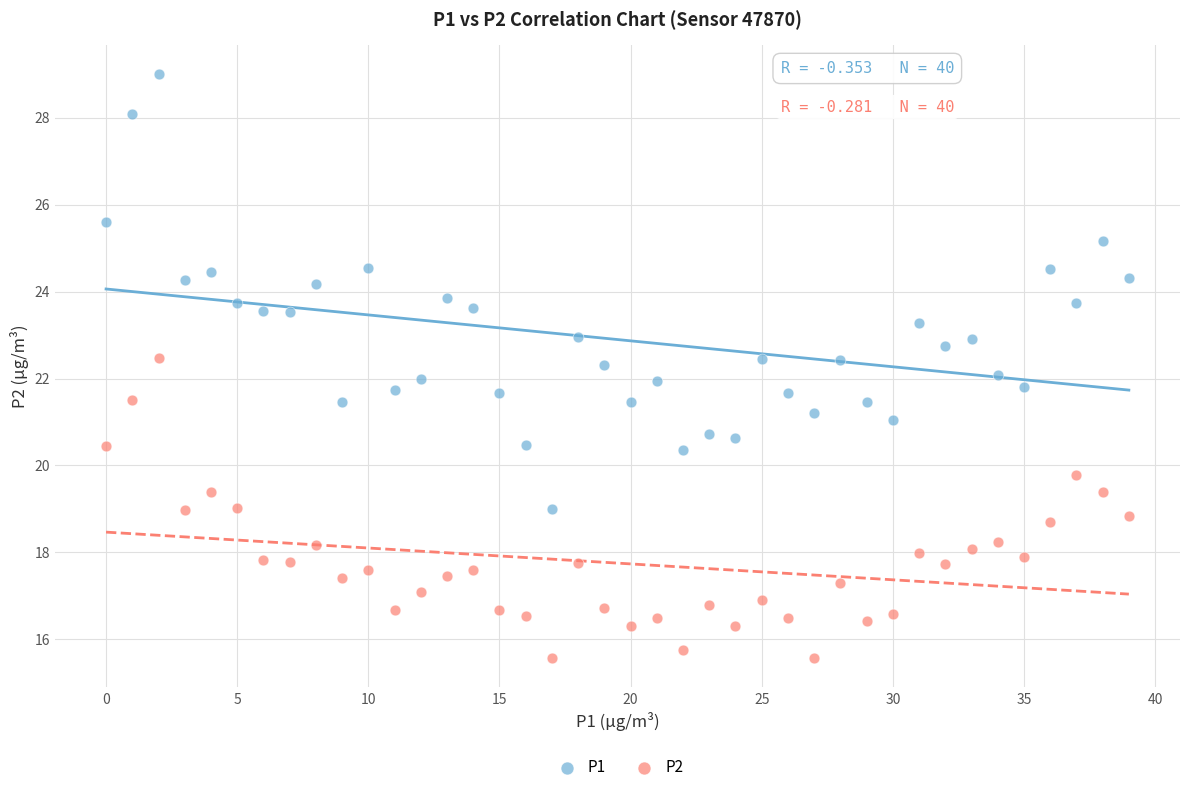

Across all data points, what is the range of Y values (max minus min)?

13.4